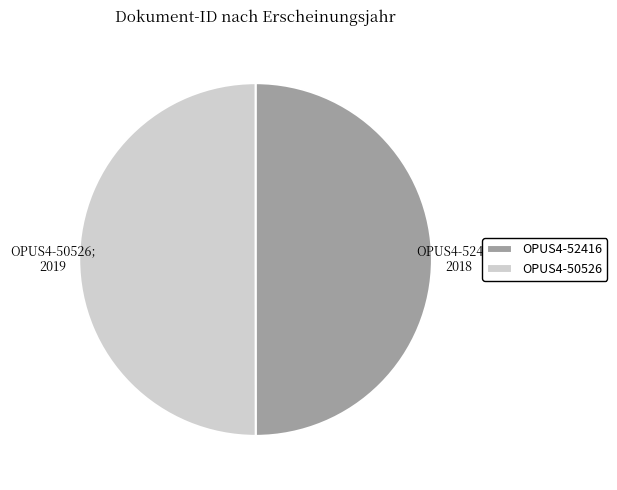

Approximately how many times larger is the value at OPUS4-52416 compared to OPUS4-50526?

1.0